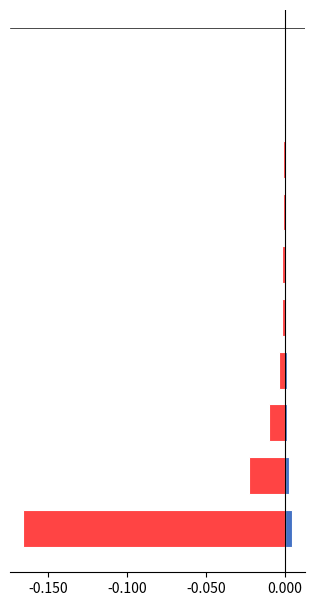

Is it true that Neinvestiční transfery kraje equals -0.0 at -0.200?

False